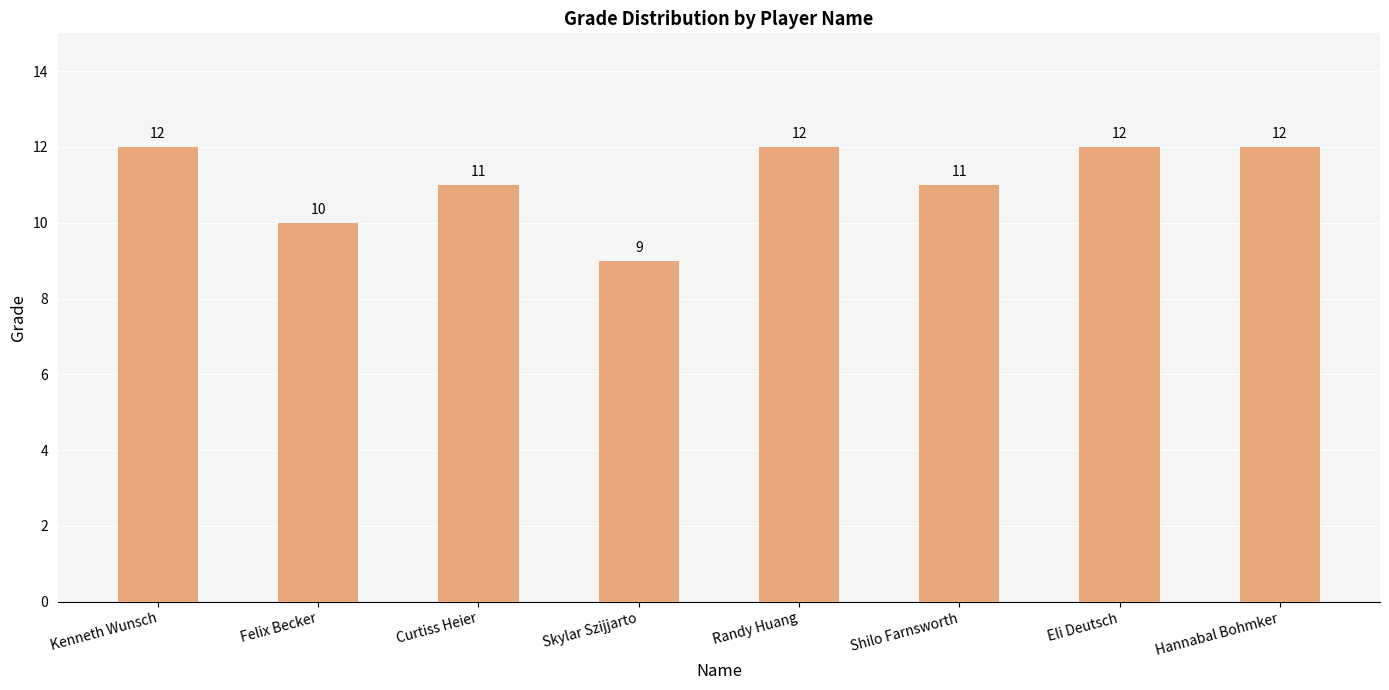

Reading left to right, list all the values displayed in this chart.

Kenneth Wunsch=12	Felix Becker=10	Curtiss Heier=11	Skylar Szijjarto=9	Randy Huang=12	Shilo Farnsworth=11	Eli Deutsch=12	Hannabal Bohmker=12